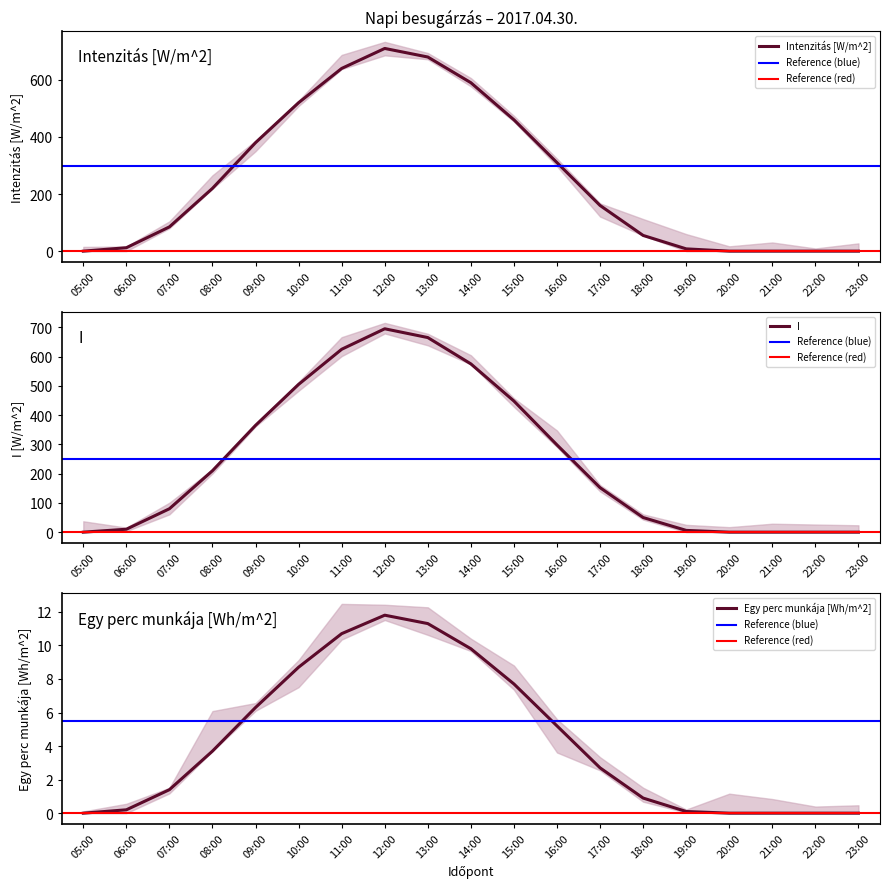

At 17:00, list the series in order from largest to smallest.

Intenzitás [W/m^2], I, Egy perc munkája [Wh/m^2]